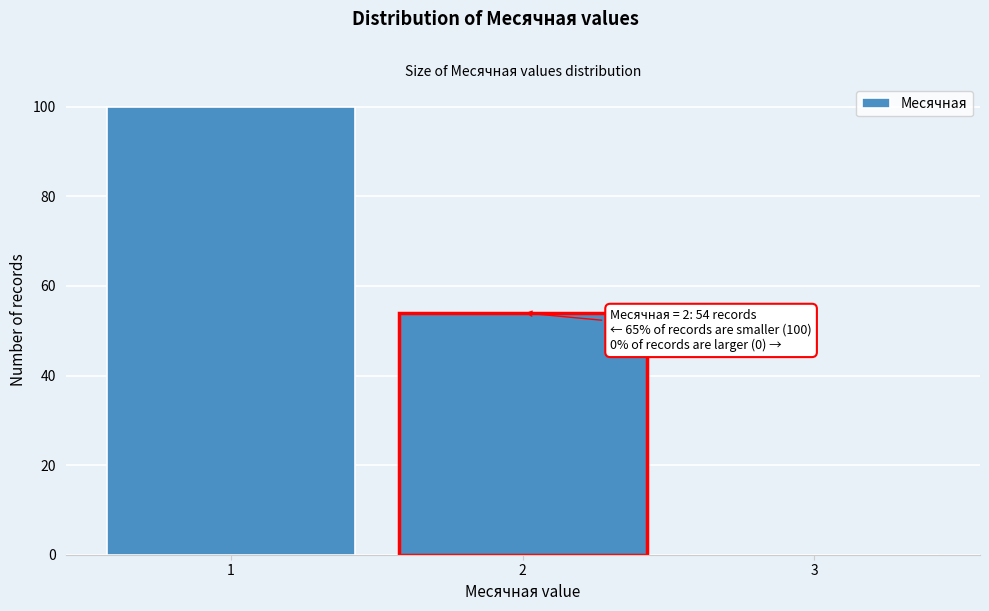

Which range on the x-axis has the tallest bar?

0.5 to 1.5